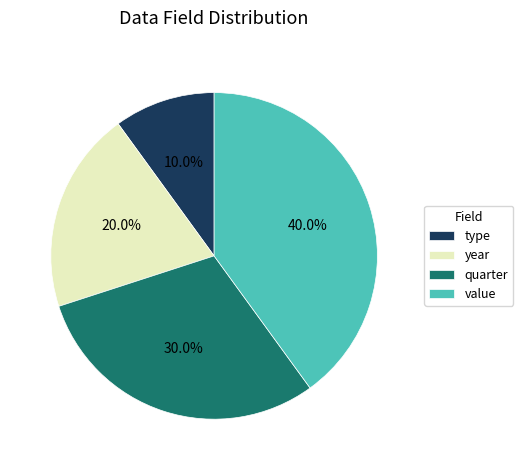

How much of the chart is everything except type?

90.0%